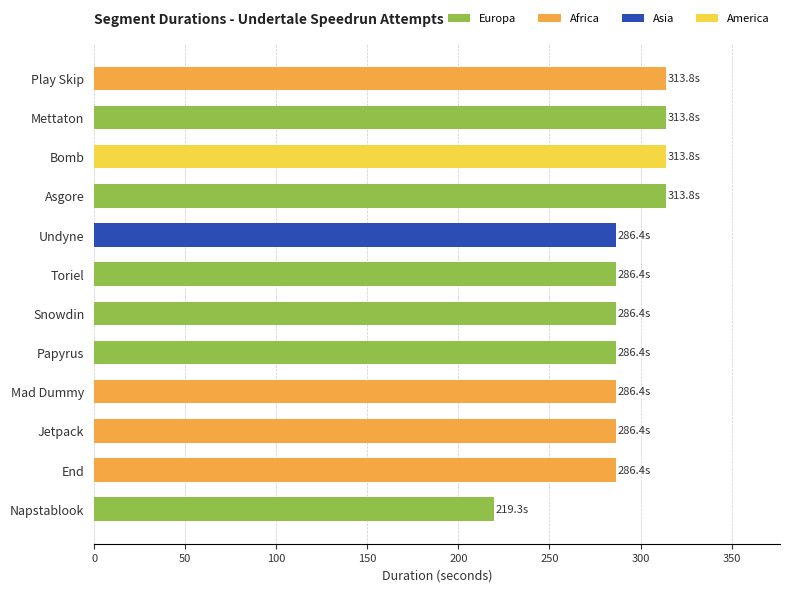

The value at Jetpack is 156.1. True or false?

False